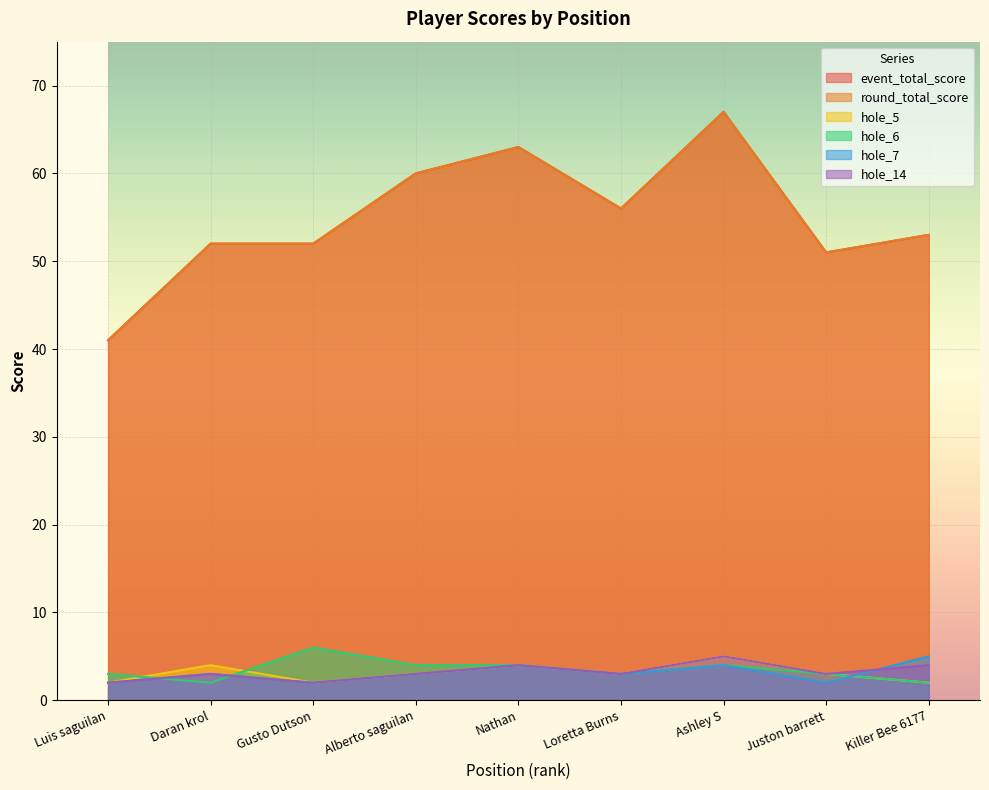

The event_total_score series shows 93 at Ashley S. True or false?

False